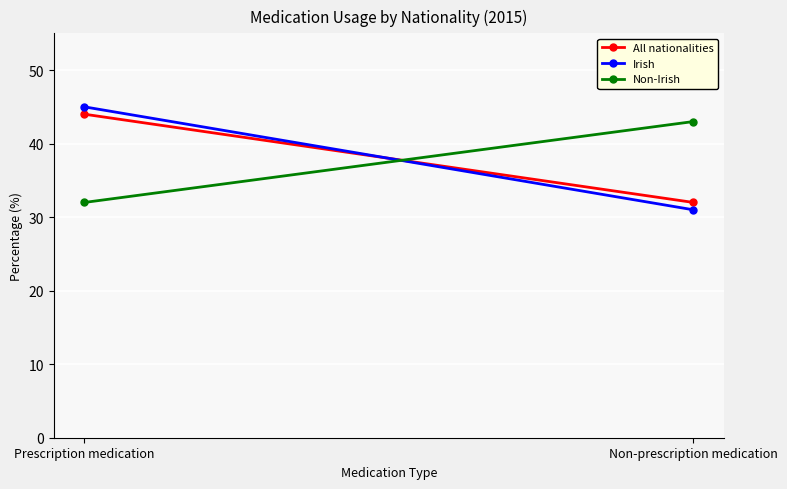

Reading left to right, extract all data points from this chart.

All nationalities: Prescription medication=44	Non-prescription medication=32
Irish: Prescription medication=45	Non-prescription medication=31
Non-Irish: Prescription medication=32	Non-prescription medication=43